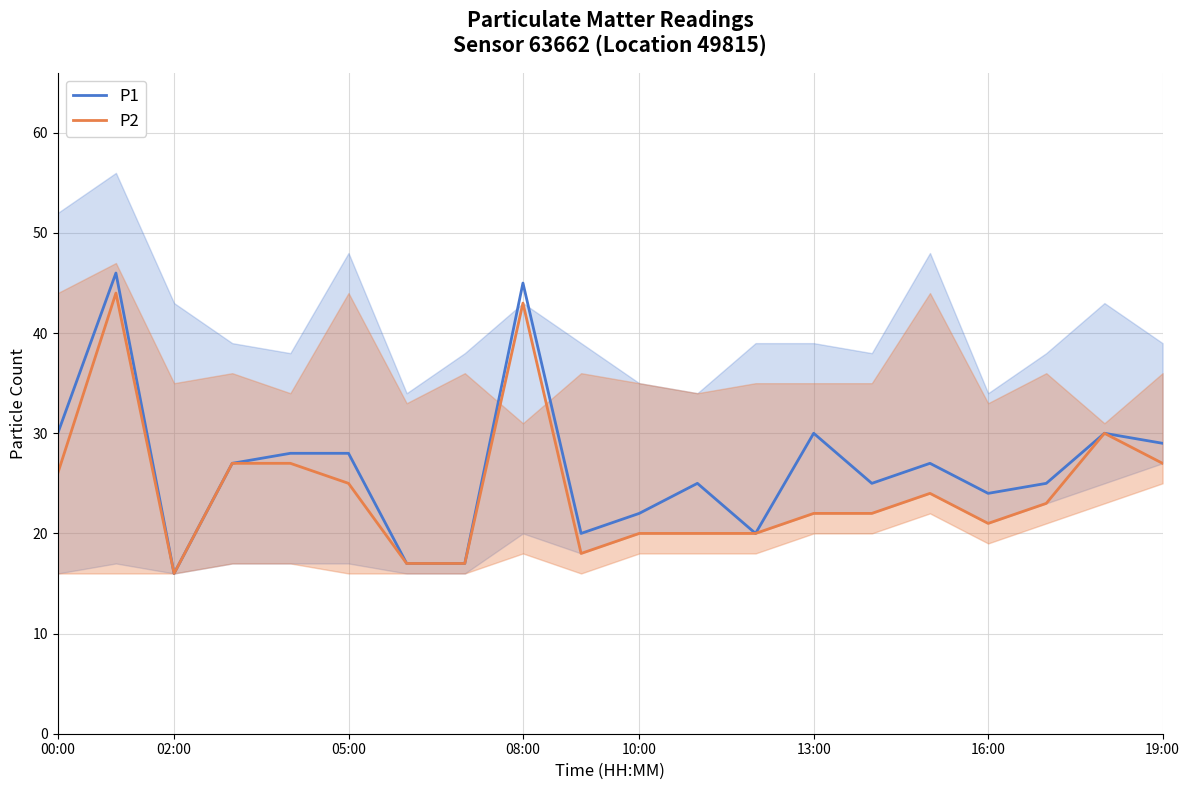

Which series has the largest total across all categories?

P1